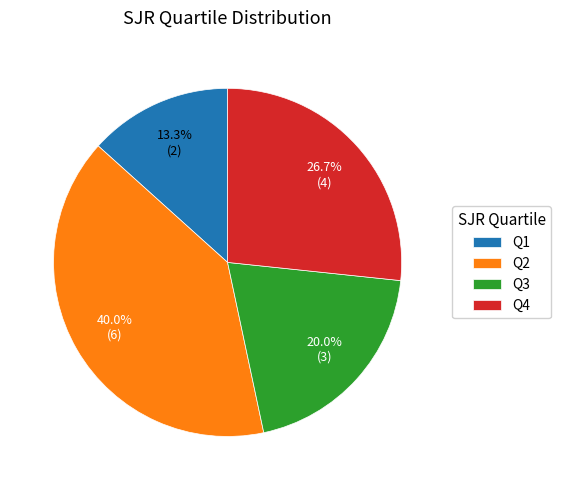

To the nearest percent, what percentage of the pie is Q2?

40%